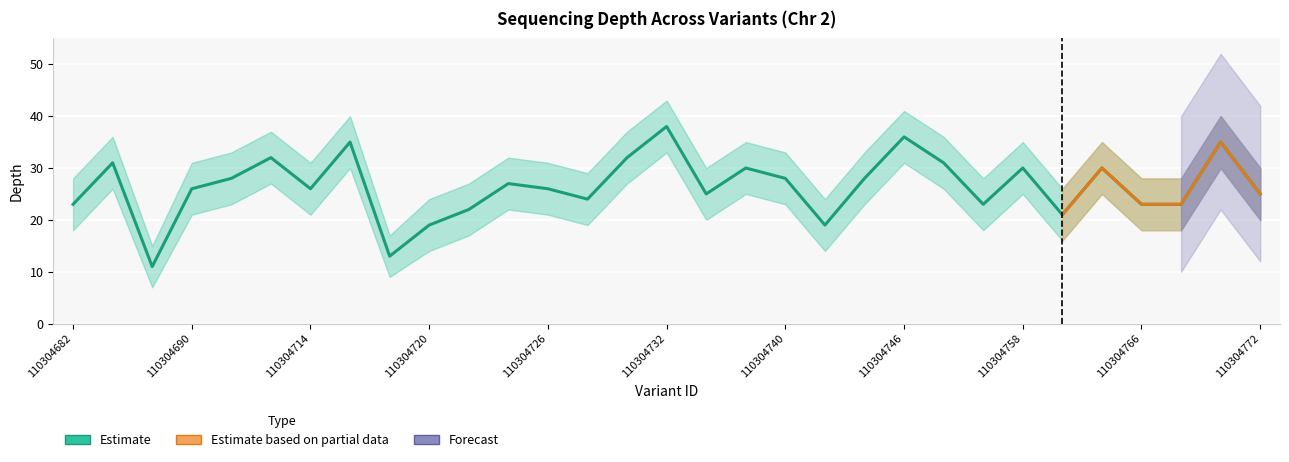

At which category does depth reach its first local valley?

110304686